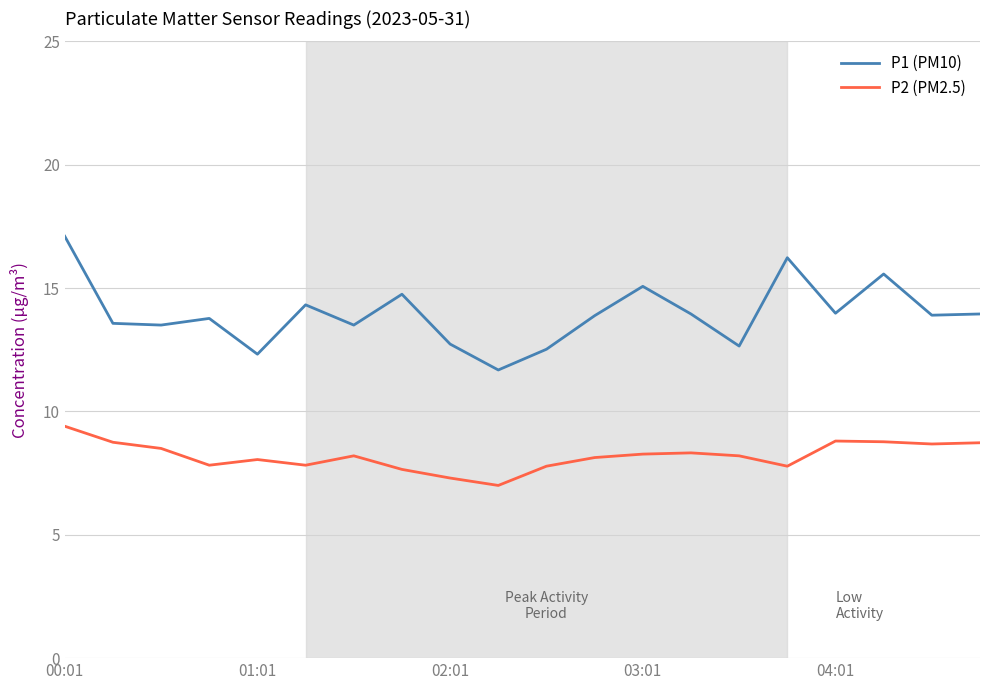

True or false: P2 (PM2.5) and P1 (PM10) cross at least once.

False